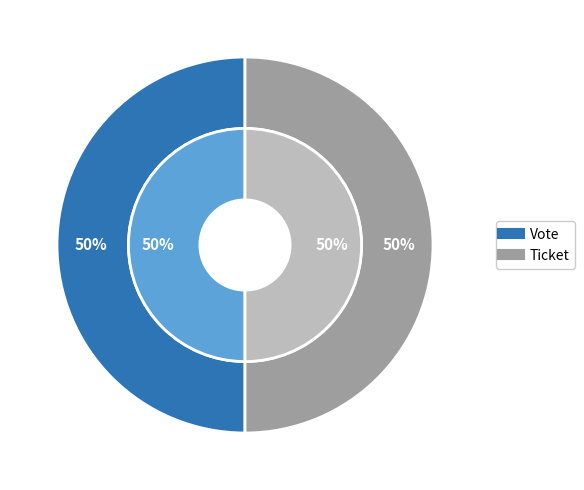

Which slice is the smallest?

Ticket